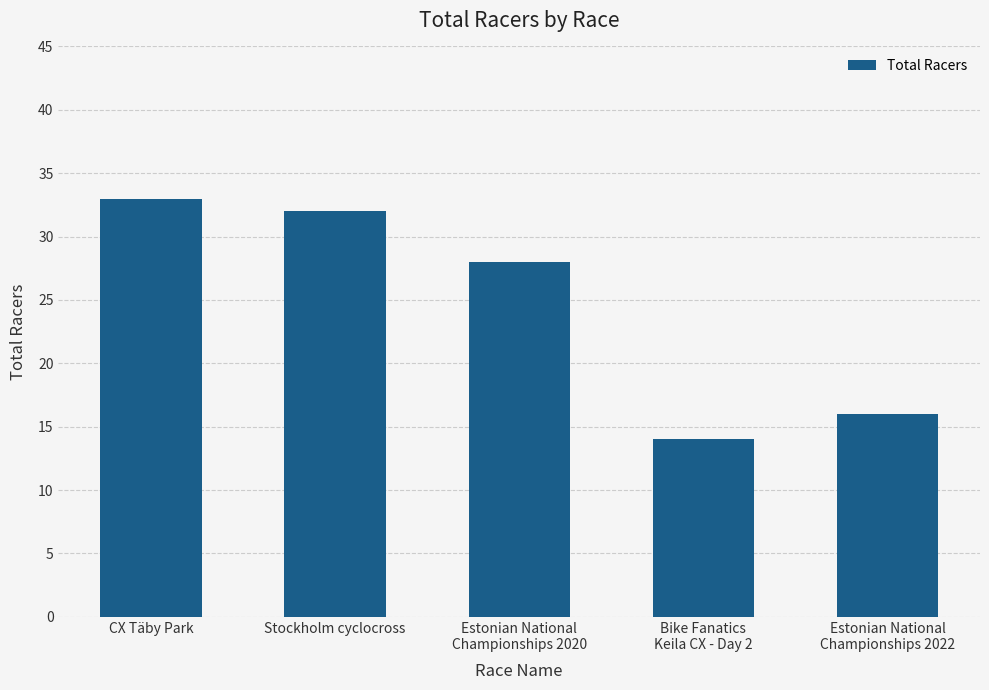

What is the label of the 1st bar from the left?

CX Täby Park